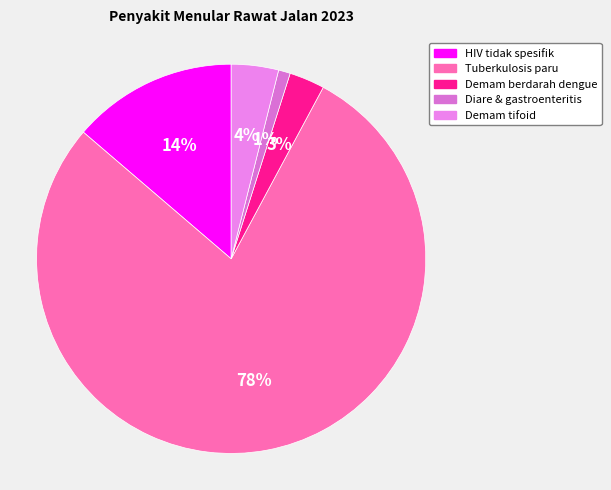

Is there any slice that represents more than half of the pie?

Yes